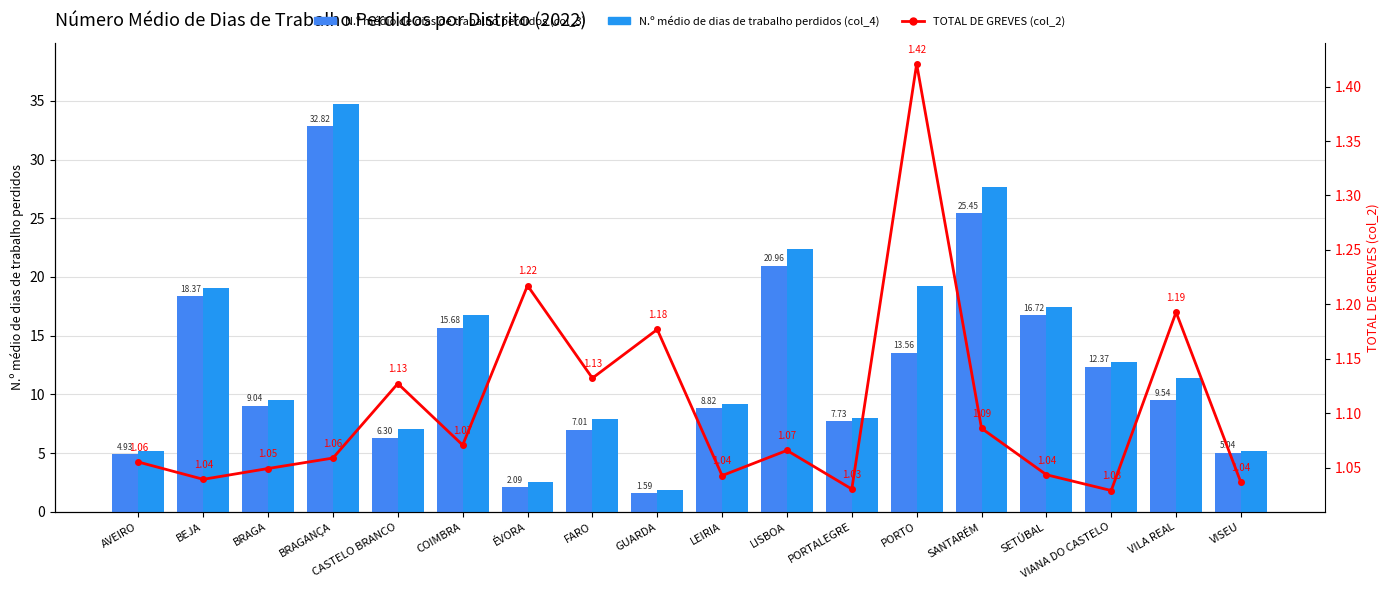

Is the value of TOTAL DE GREVES (col_2) at COIMBRA greater than the value of N.º médio de dias de trabalho perdidos (col_4) at LISBOA?

No